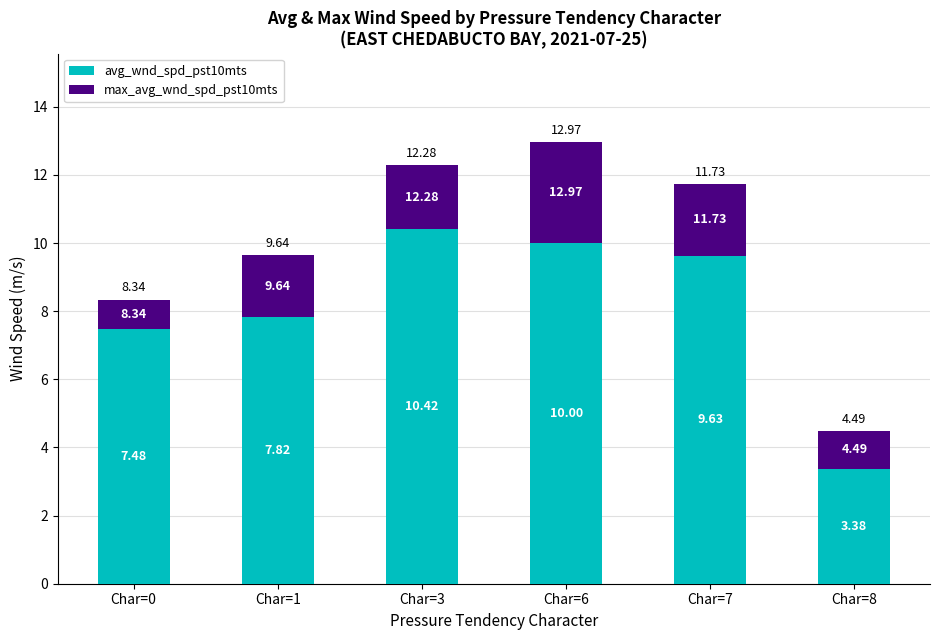

How many bars are there in total?

6